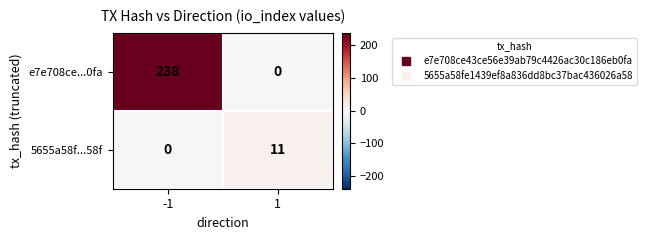

What is the difference between the maximum and minimum values in the 5655a58f...58f series?

11